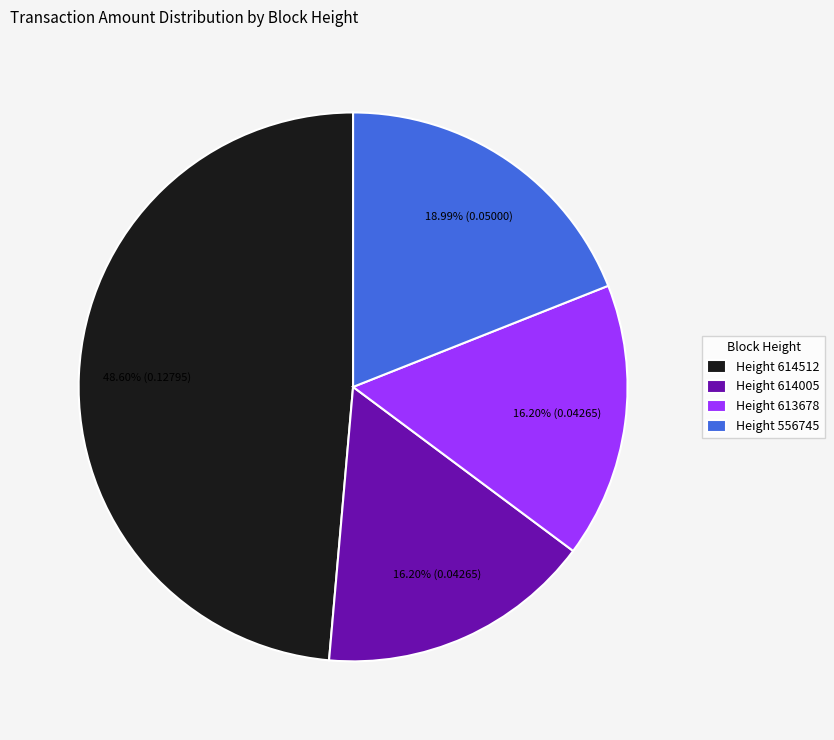

Is Height 613678 the majority of the pie?

No